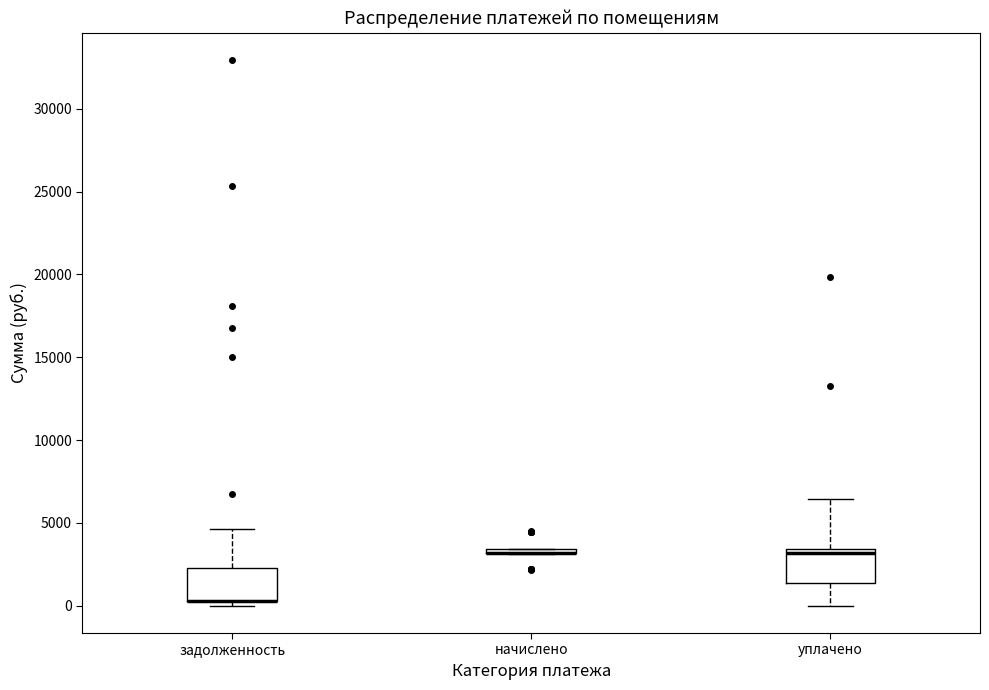

Where is the upper edge of the box for уплачено on the y-axis? The values are not printed on the chart, so give them approximately, as read against the axis.

3500